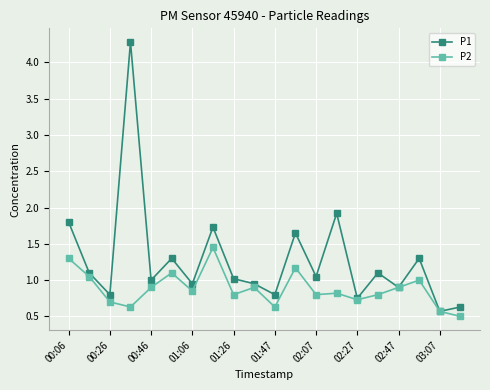

Which series has the largest total across all categories?

P1